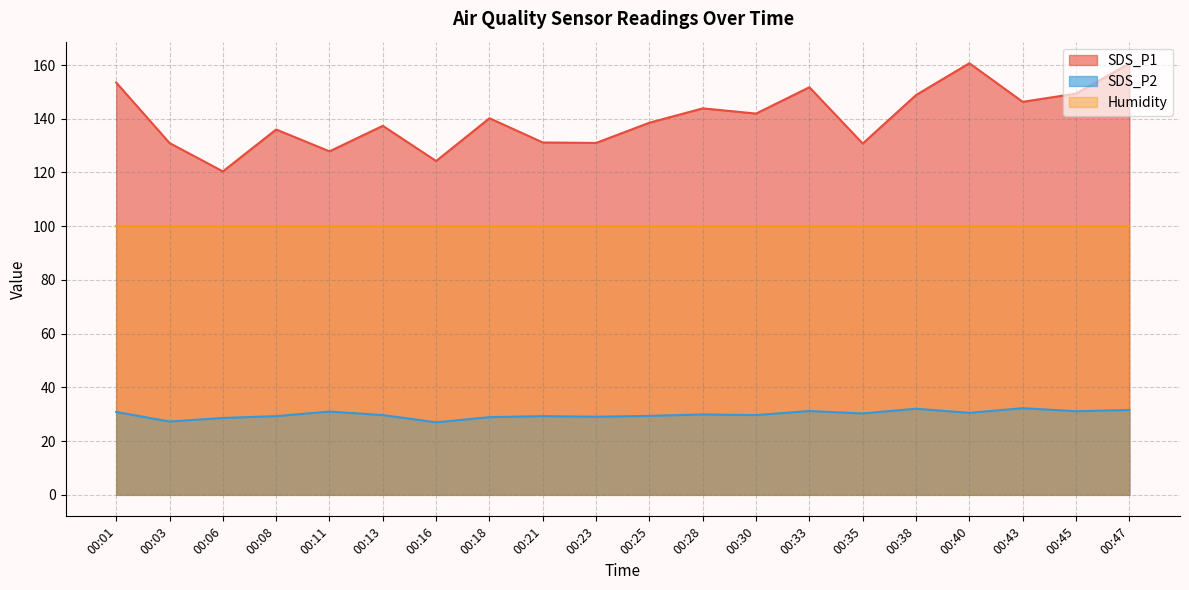

At 00:28, list the series in order from smallest to largest.

SDS_P2, Humidity, SDS_P1